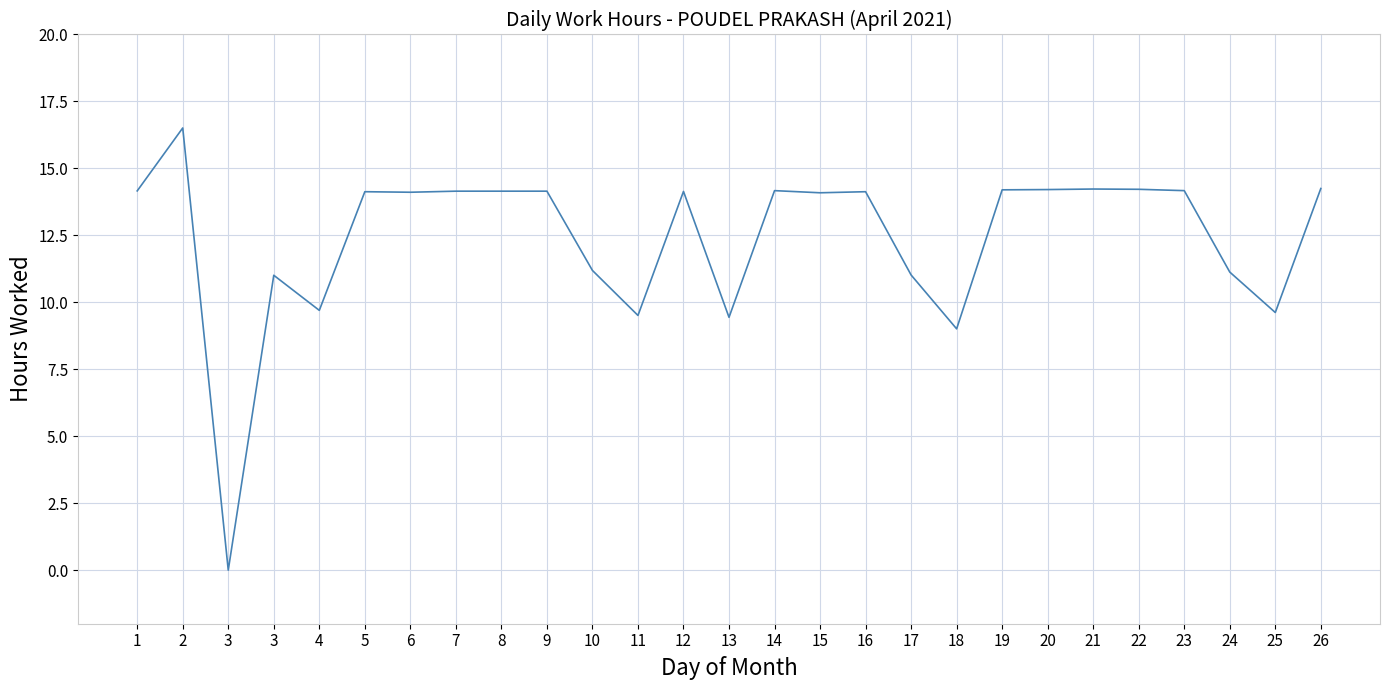

Rank the categories by value from lowest to highest.

3, 18, 13, 11, 25, 4, 3, 17, 24, 10, 15, 6, 5, 16, 12, 7, 8, 9, 1, 14, 23, 19, 20, 22, 21, 26, 2